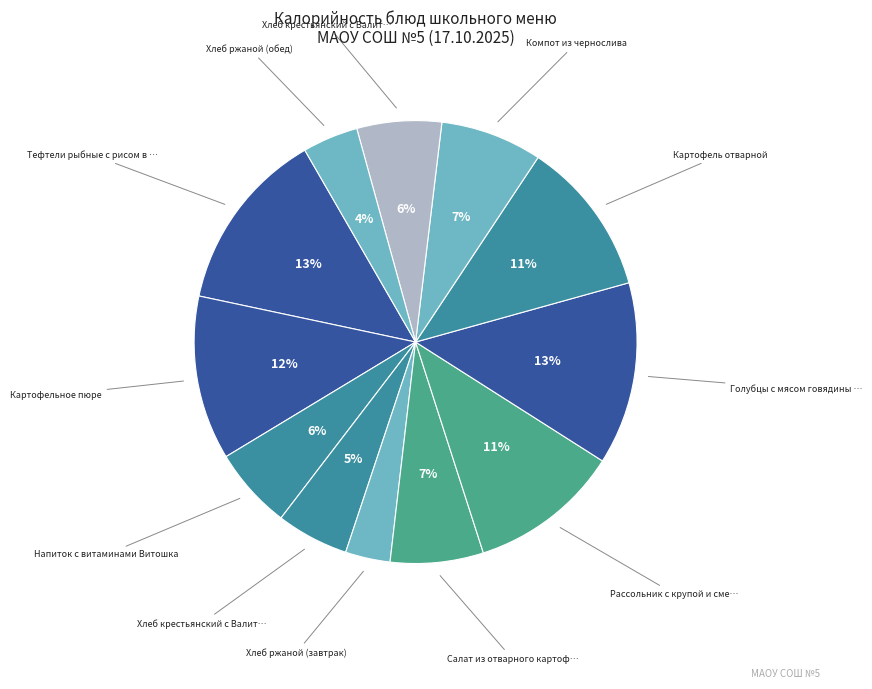

To the nearest percent, what is the difference between the largest and smallest slice percentages?

10%